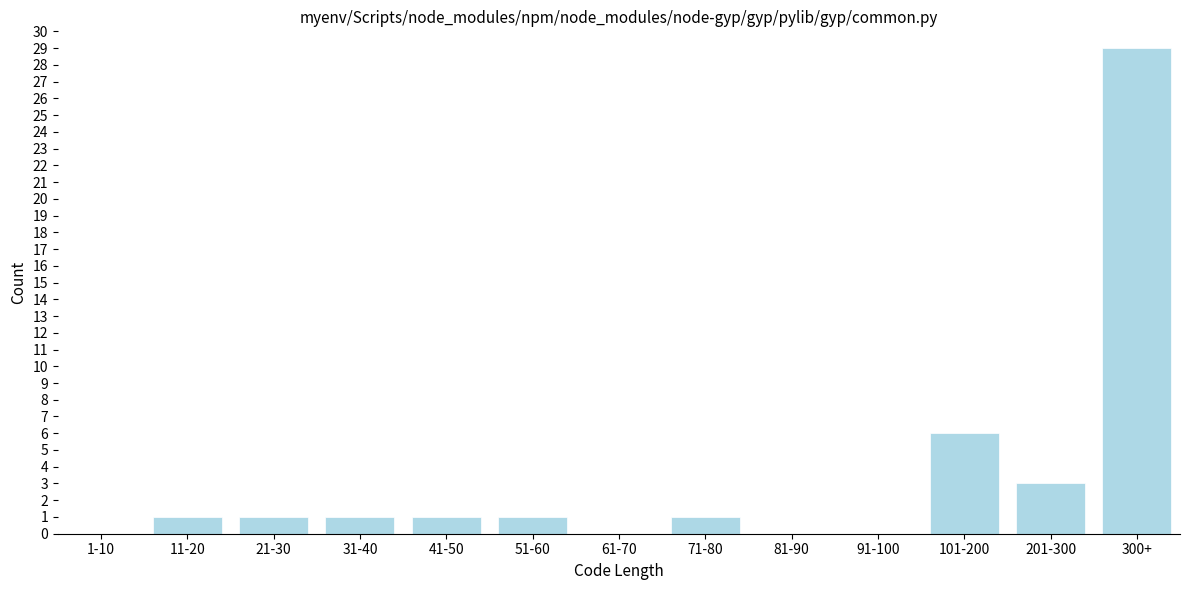

Reading left to right, what are all the values shown in this chart?

1-10=0	11-20=1	21-30=1	31-40=1	41-50=1	51-60=1	61-70=0	71-80=1	81-90=0	91-100=0	101-200=6	201-300=3	300+=29